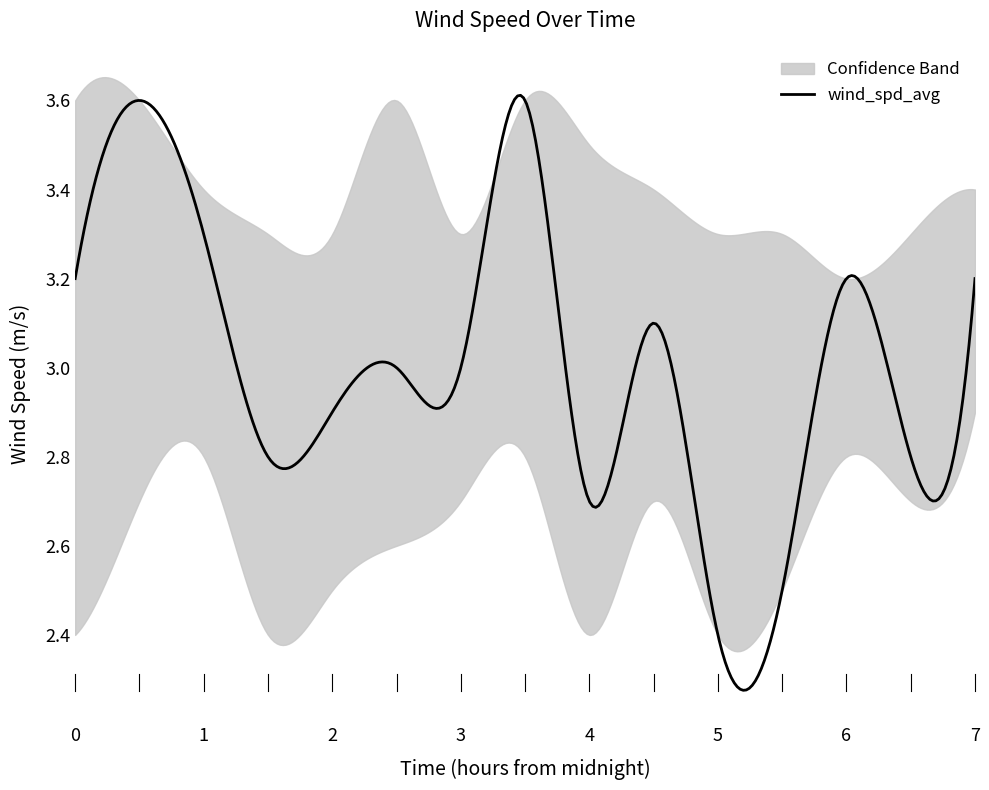

What is the difference between the maximum and minimum values in the wind_spd_avg_lower series?

0.5